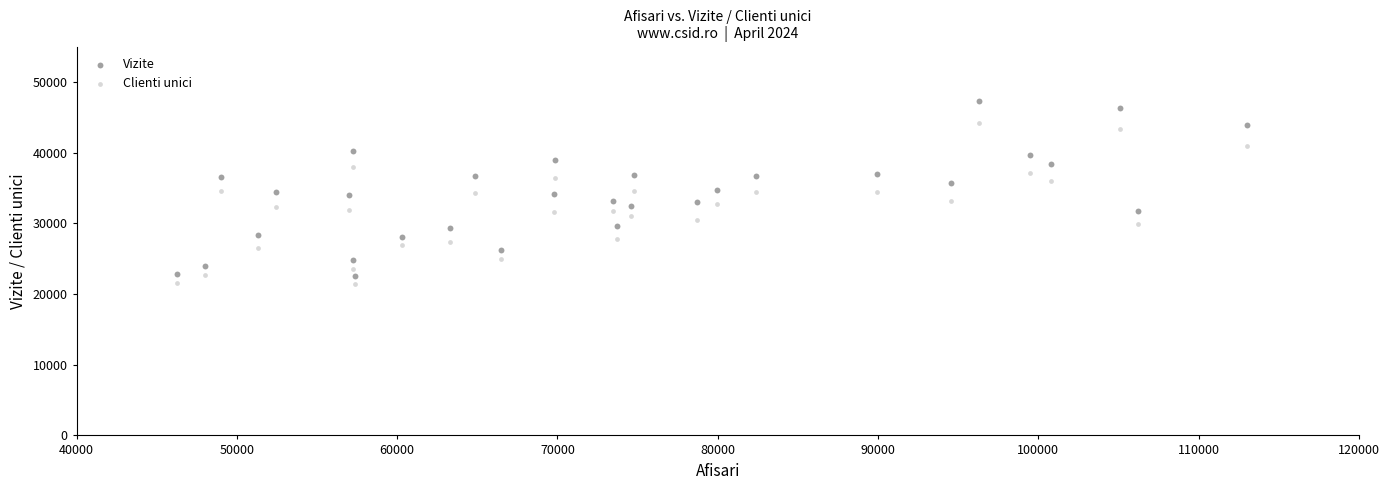

Which series reaches the minimum Y coordinate?

Clienti unici